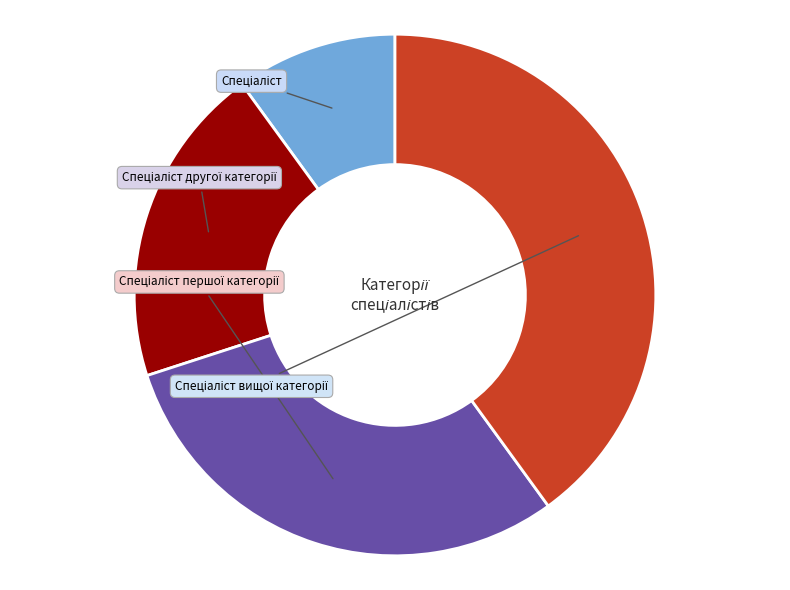

The Спеціаліст вищої категорії slice represents 51% of the pie. True or false?

False